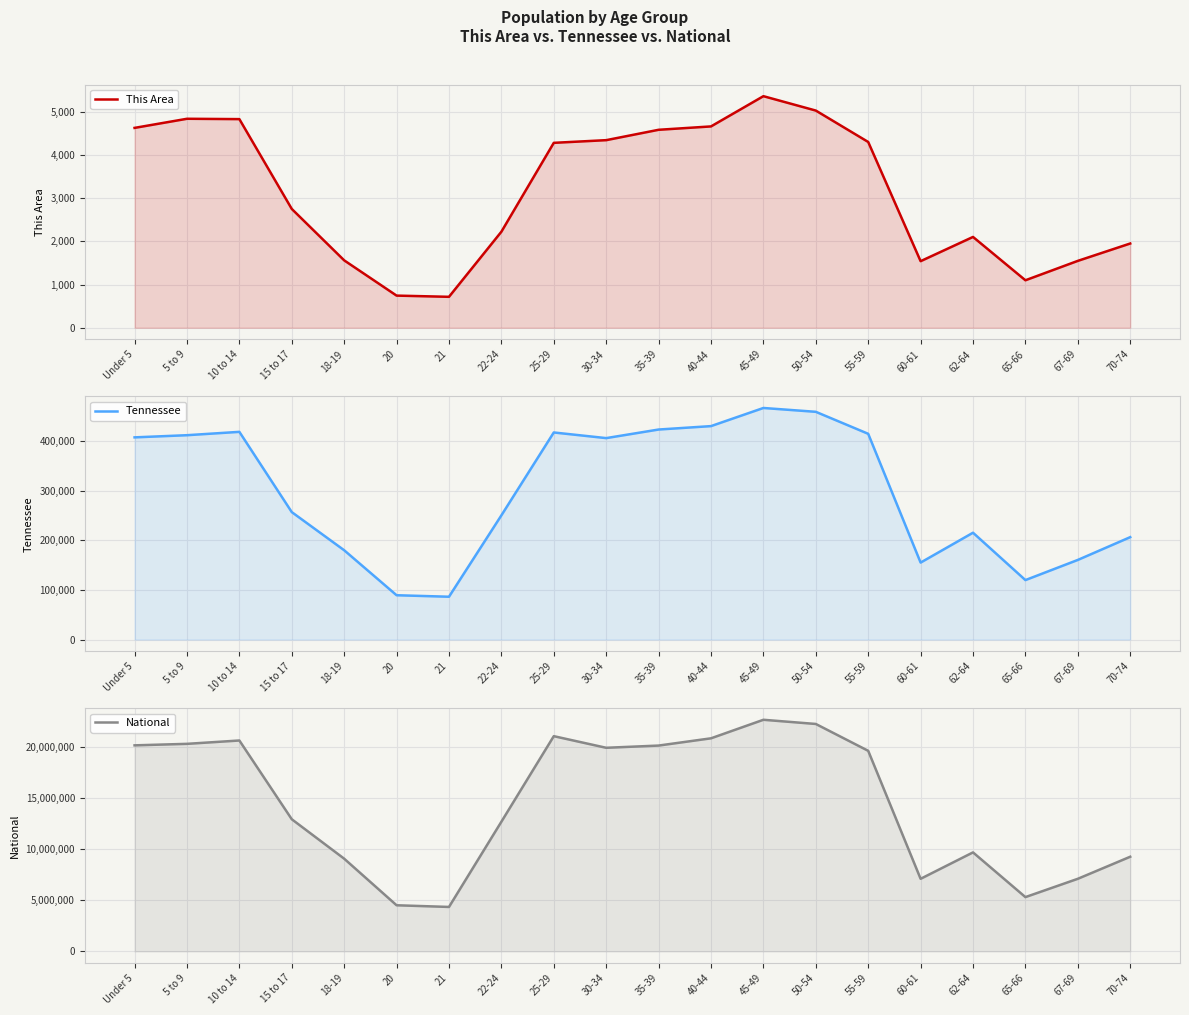

How many interior local peaks does the National series have?

4